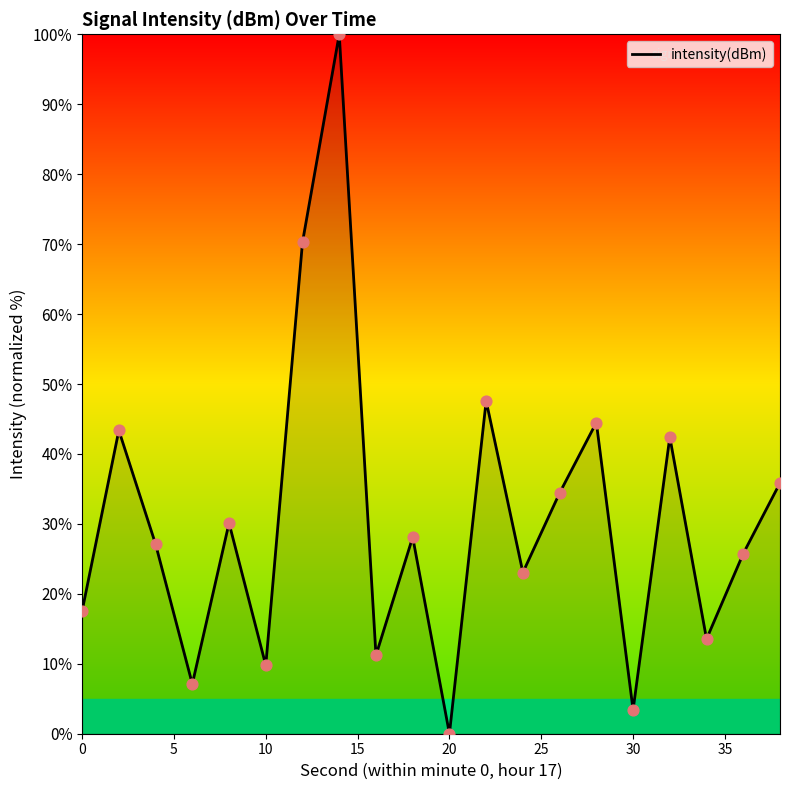

What is the difference between the maximum and minimum values?

100.0